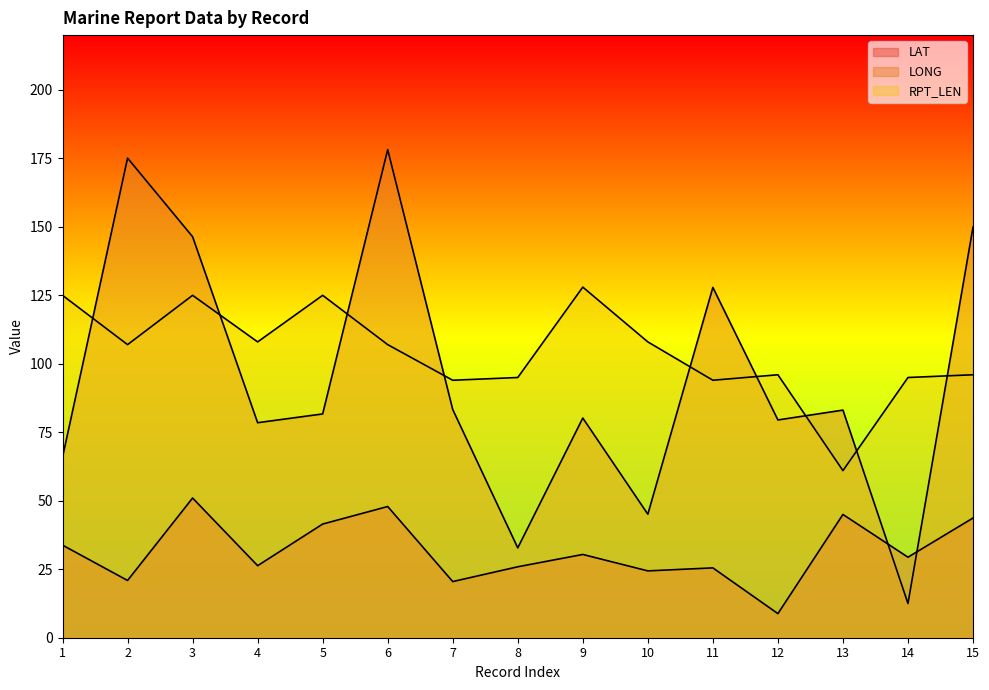

What is the value of the RPT_LEN point at the 12th from the left?

96.0